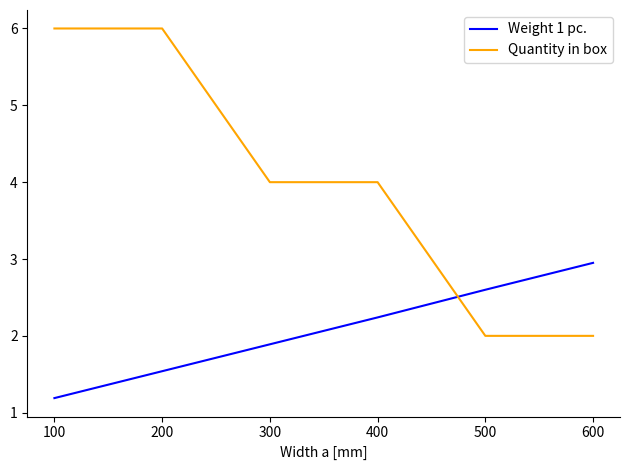

What is the sum of the Weight 1 pc. values at 400 and 100?

3.4